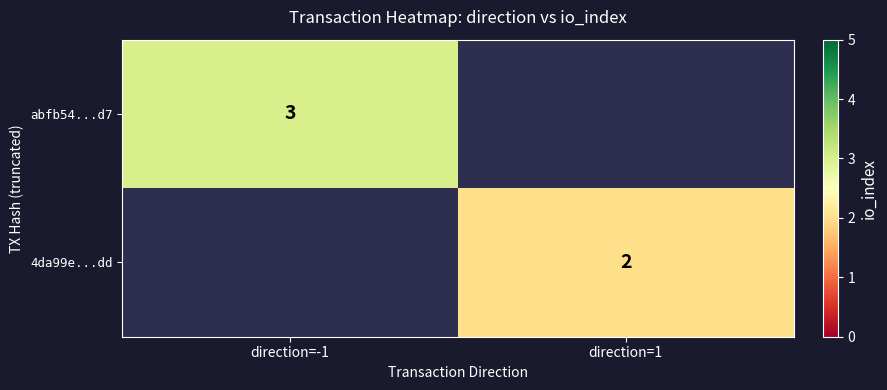

What is the smallest value displayed?

2.0